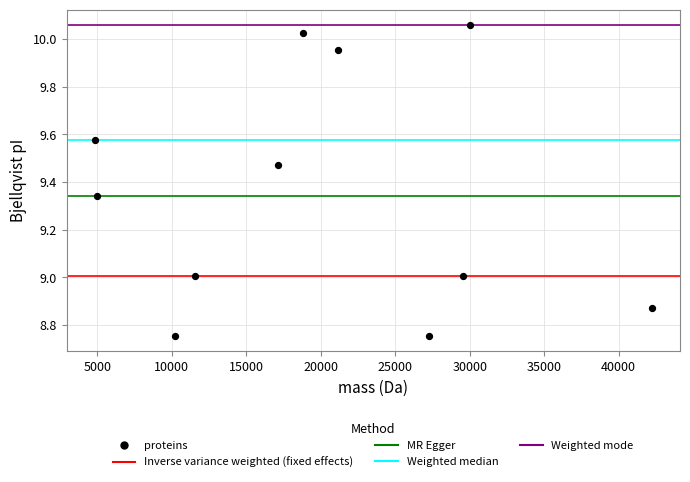

What is the average X value?

19784.6